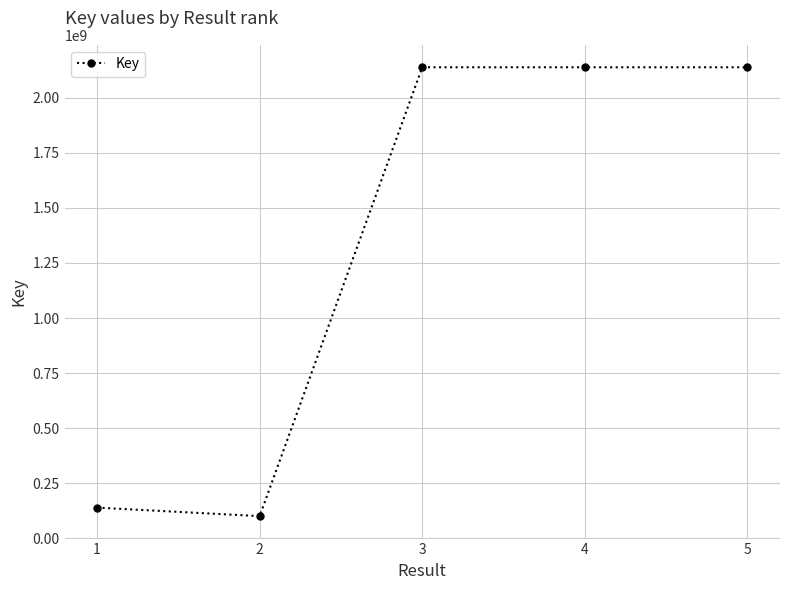

What is the maximum value shown in the chart?

2137714660